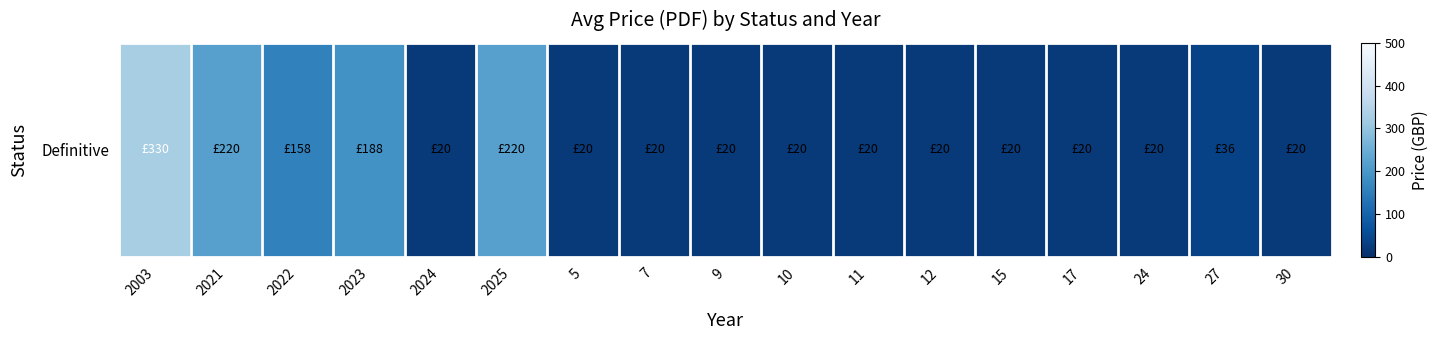

The value at 2022 is 158. True or false?

True